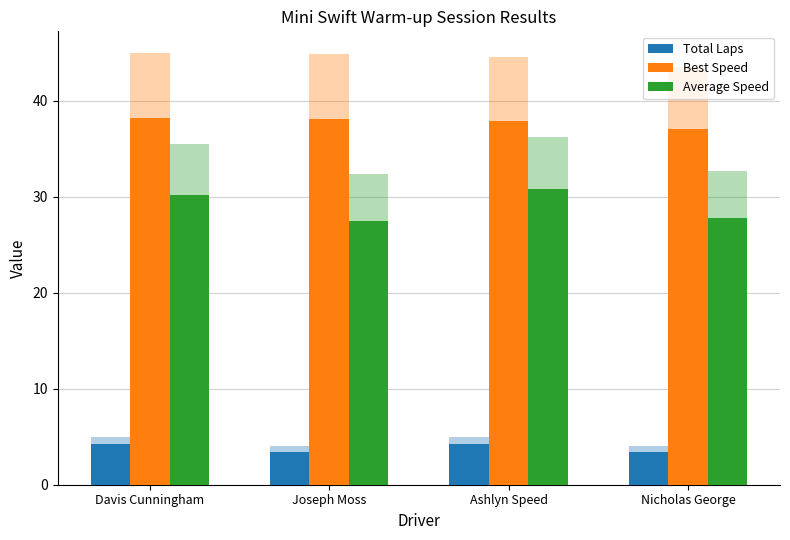

Between Joseph Moss and Nicholas George, which series saw the biggest shift?

Best Speed